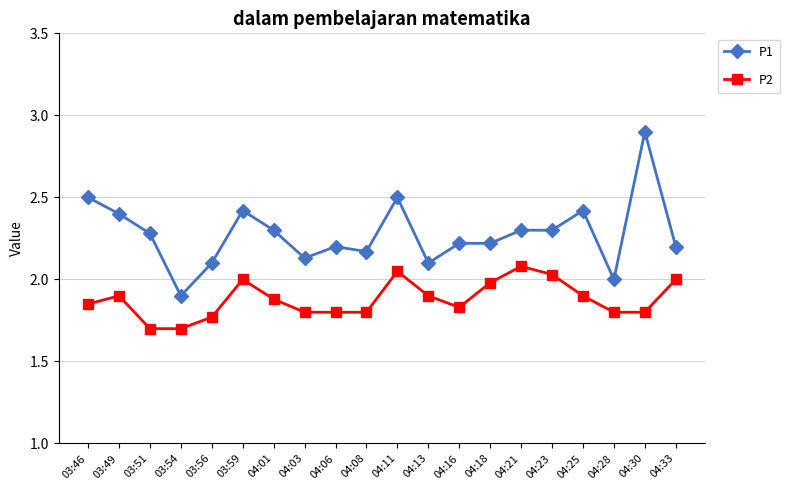

List the series in order of their overall mean, highest first.

P1, P2